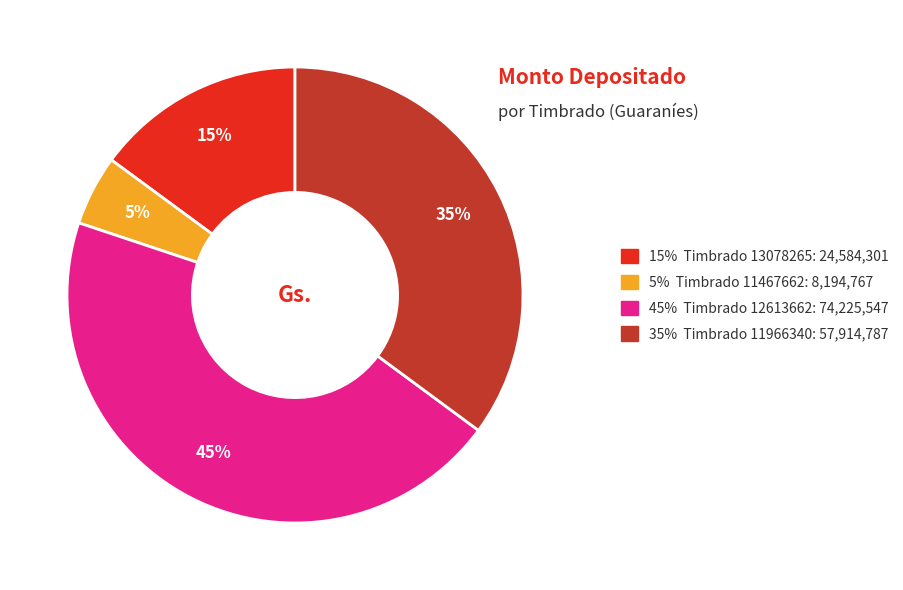

To the nearest percent, what is the average slice percentage?

25%